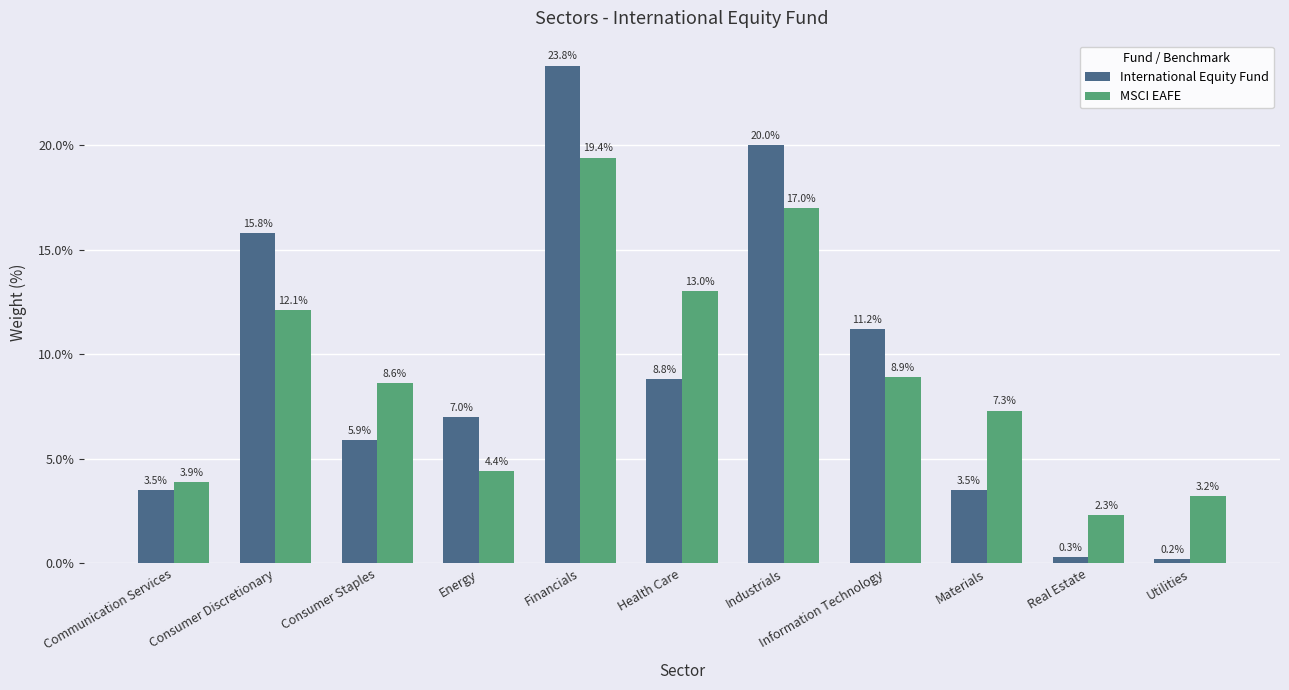

At which label does MSCI EAFE reach its minimum?

Real Estate